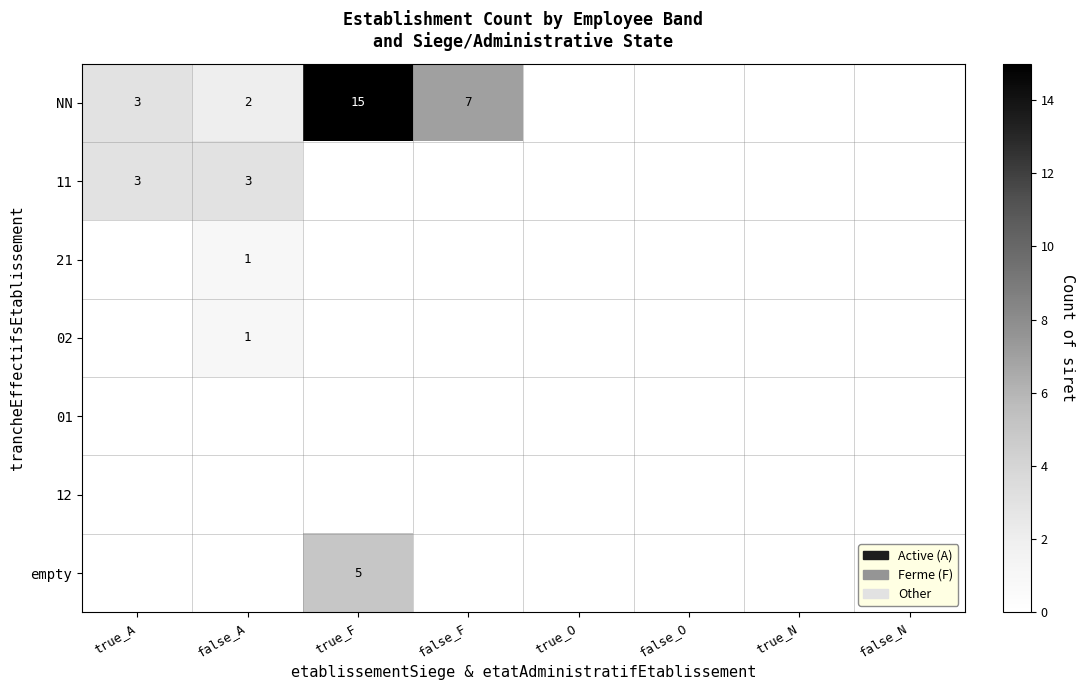

The value of NN at false_F is 7. True or false?

True